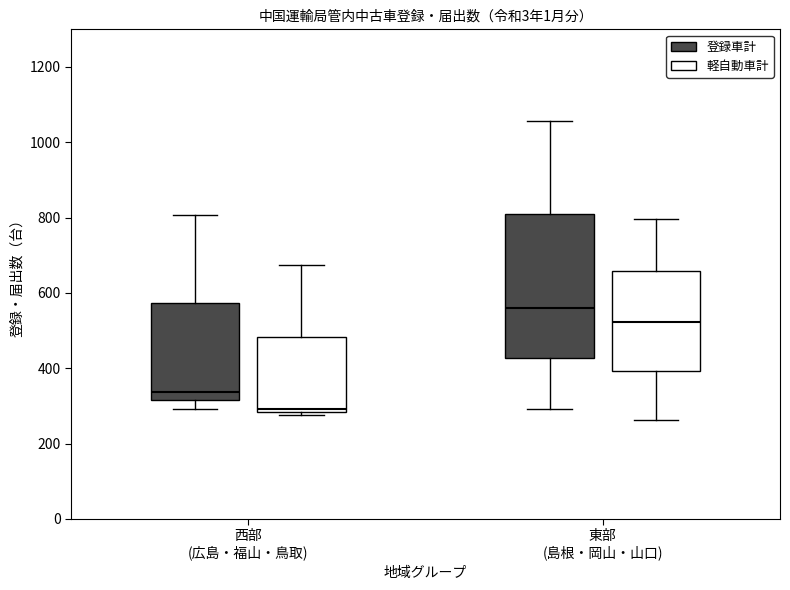

Which box is the tallest, from its lower edge to its upper edge?

東部 (島根・岡山・山口) (登録車計)